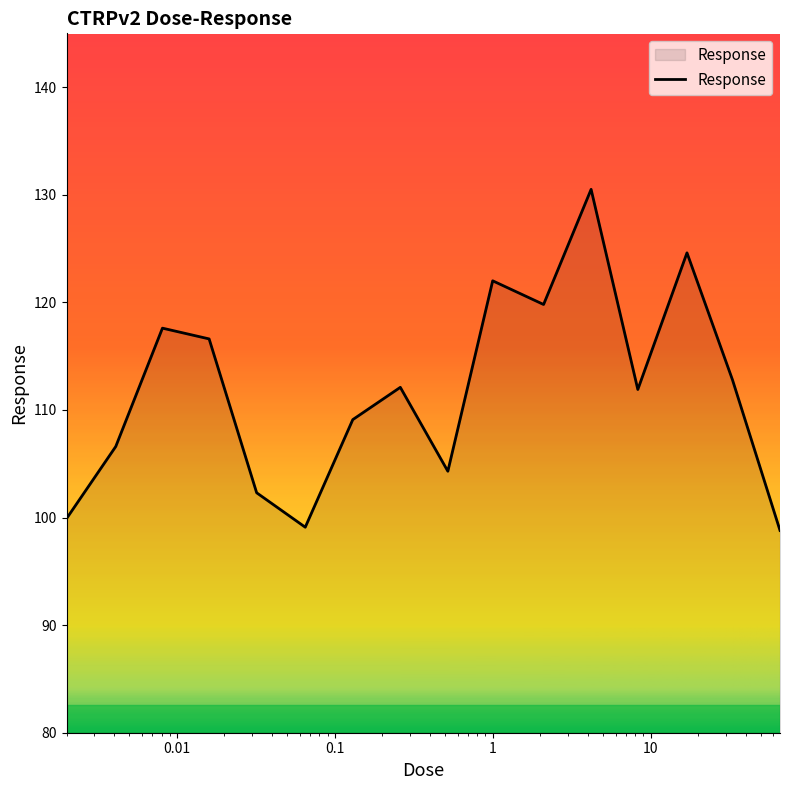

What is the difference between the maximum and minimum values?

31.7